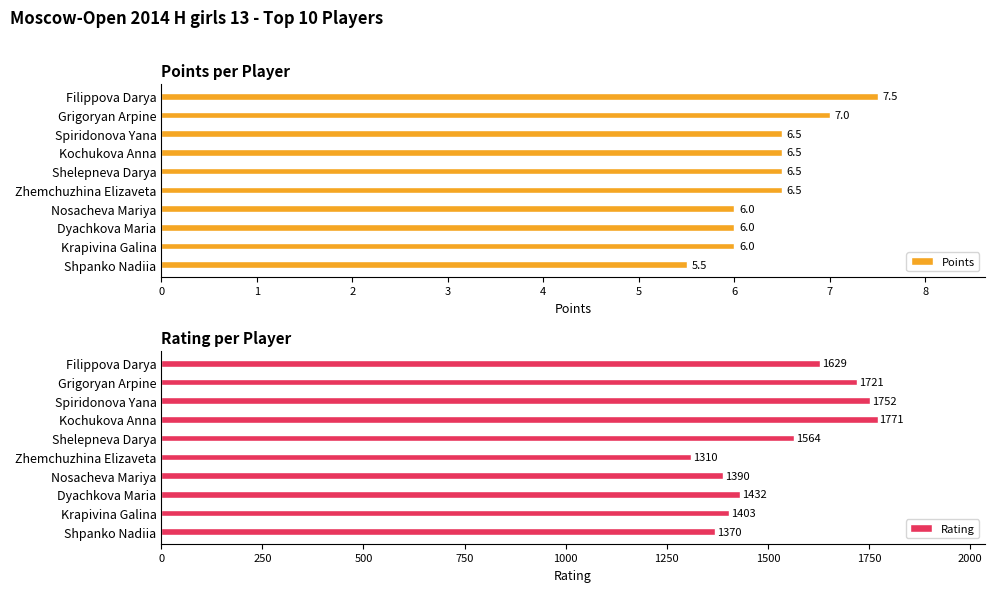

The Points series shows 3.9 at Dyachkova Maria. True or false?

False